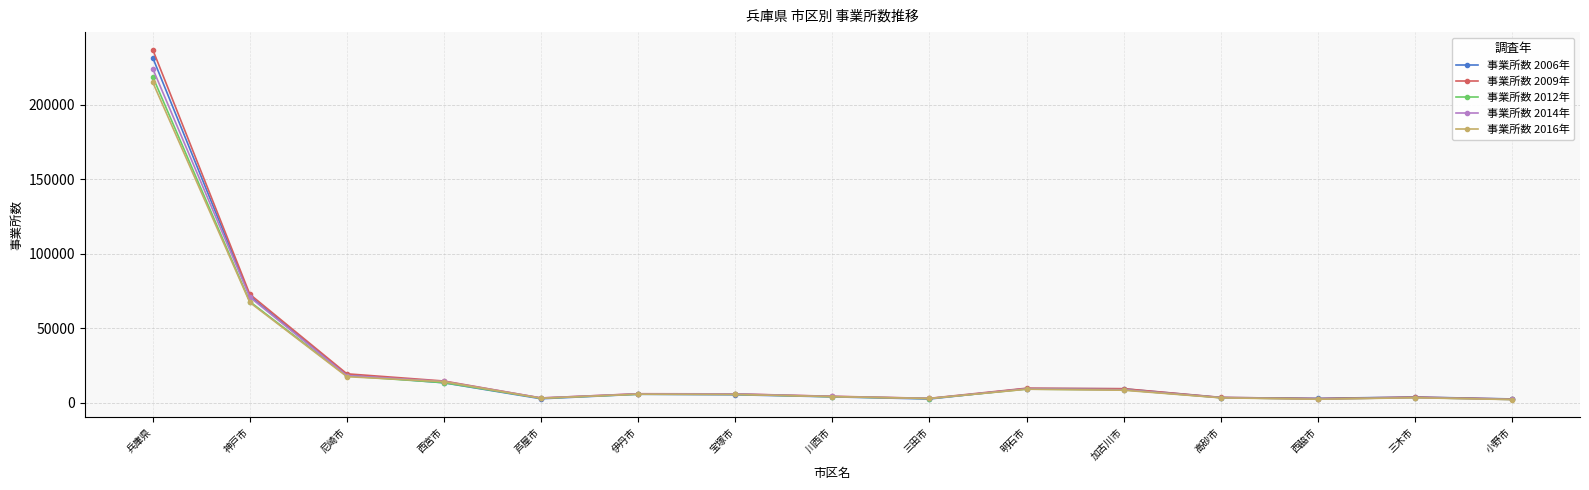

How many series are shown in this chart?

5